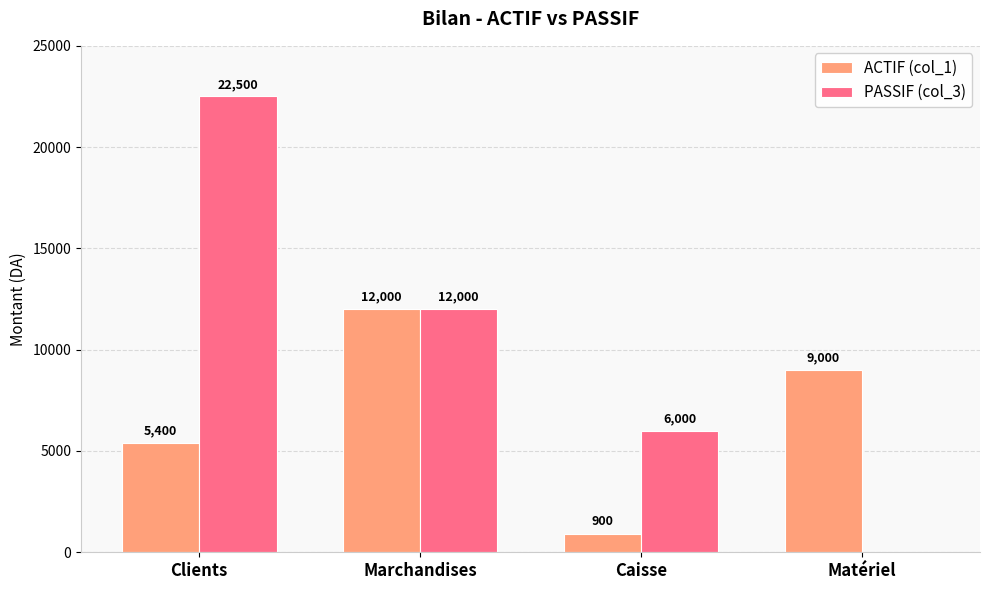

How many series are shown in this chart?

2